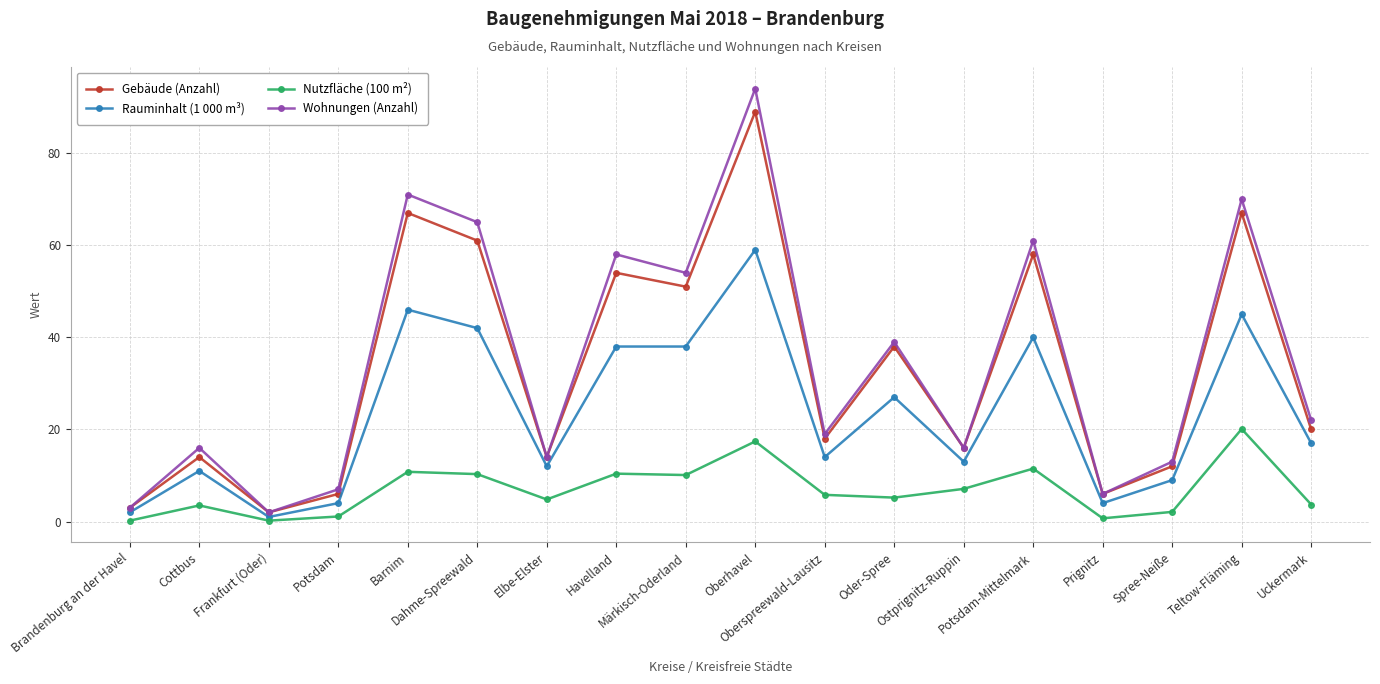

Does the chart display data point markers on the line(s)?

Yes